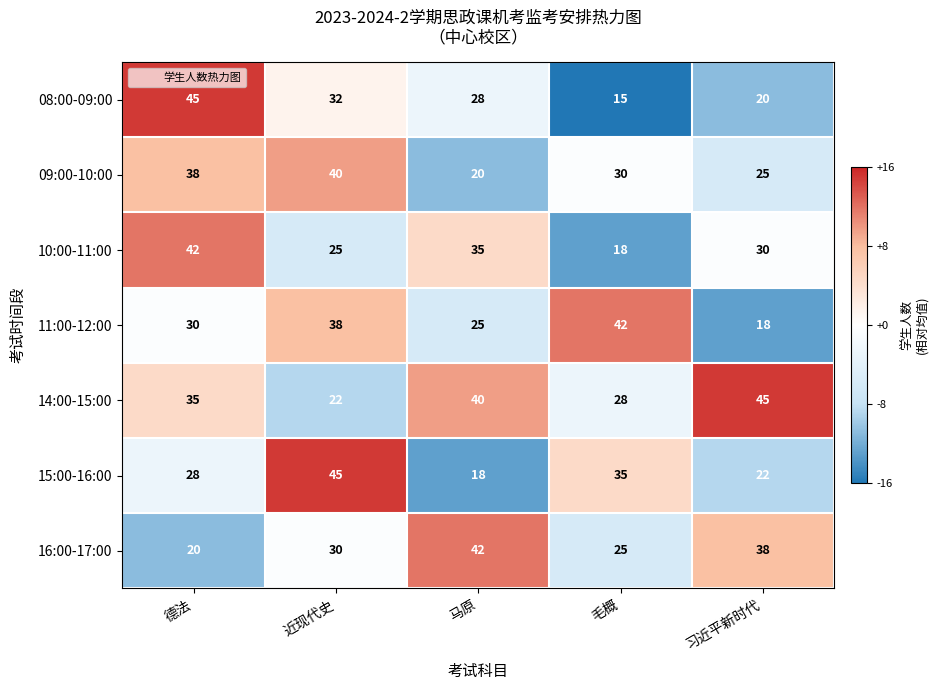

What is the sum of all 10:00-11:00 values?

150